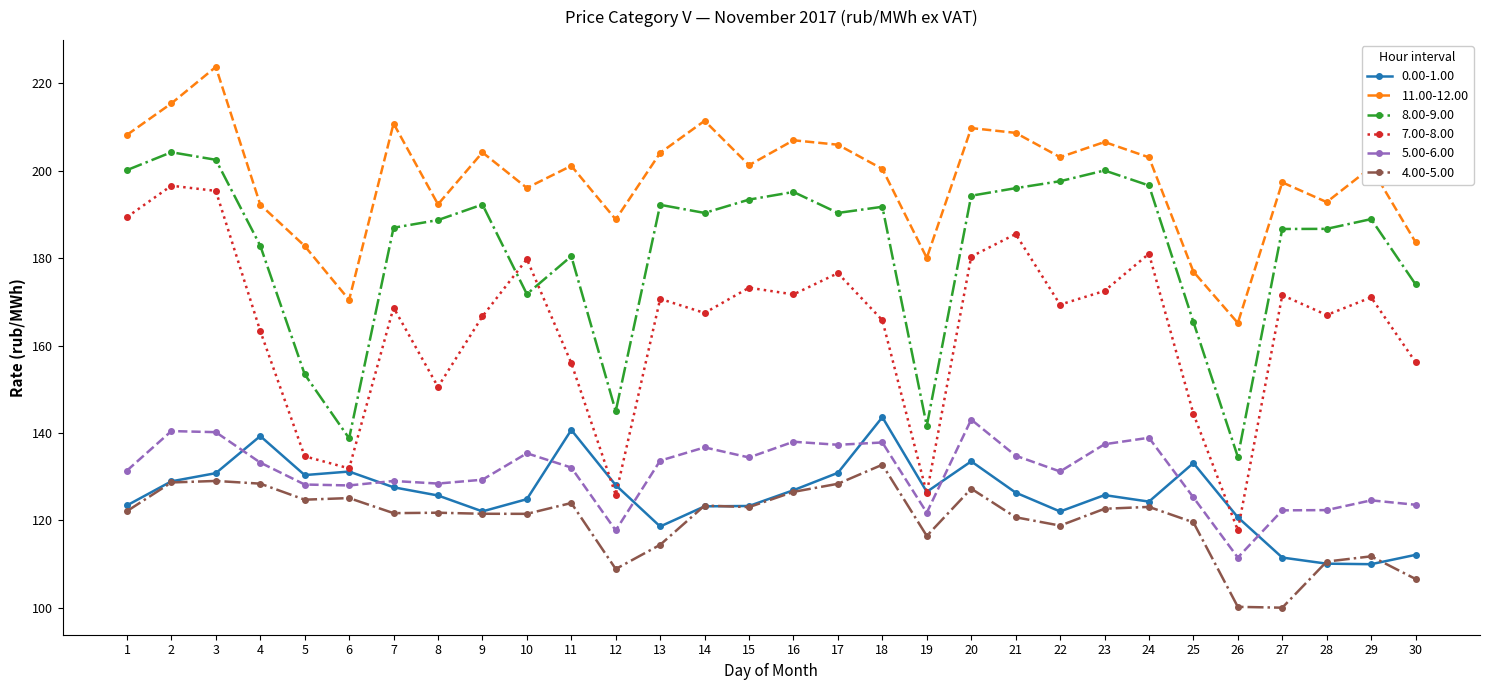

What is the maximum value shown in the chart?

223.8